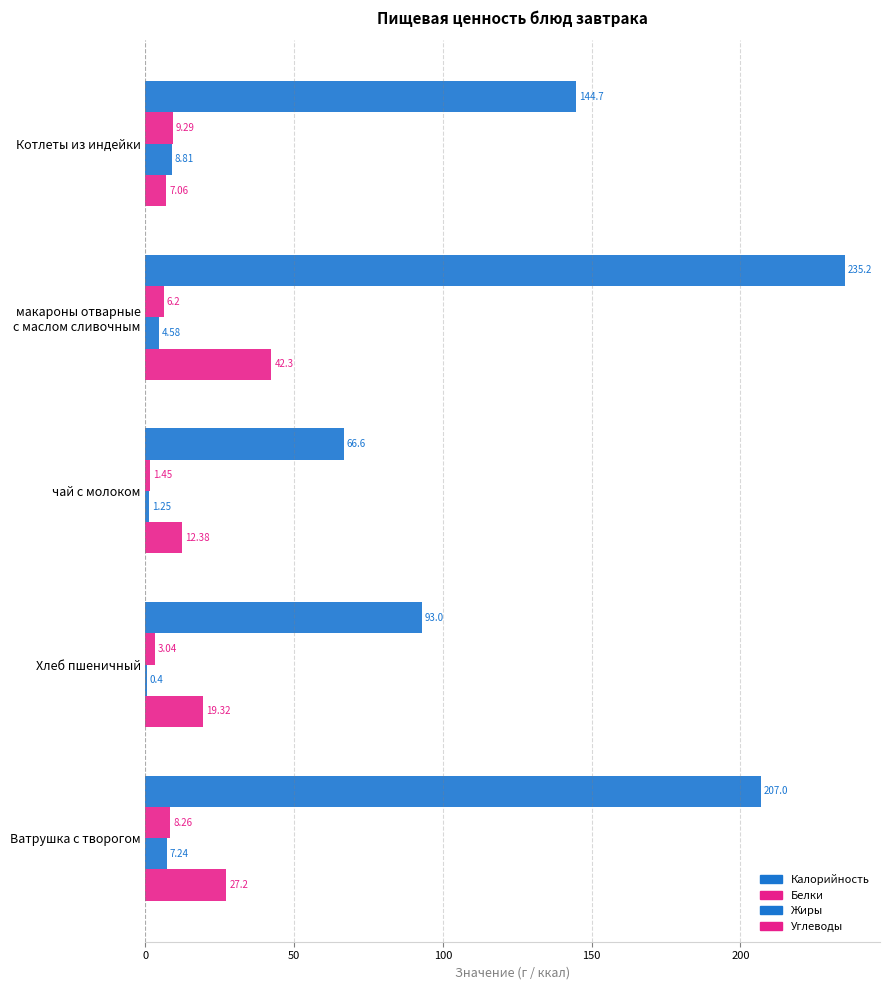

How many categories are shown in the chart?

5